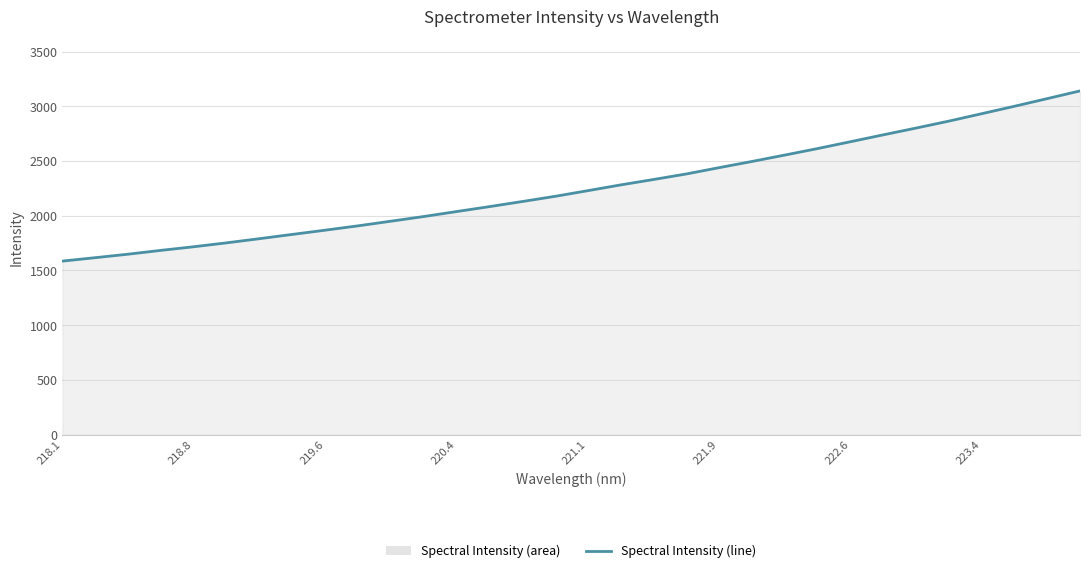

At which label does the data first exceed 2229?

221.1